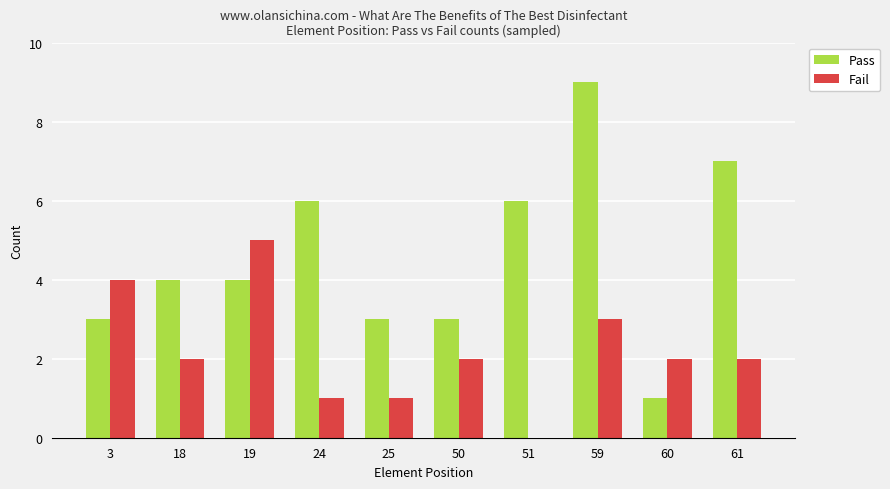

Which category has the highest value in the Fail series?

19